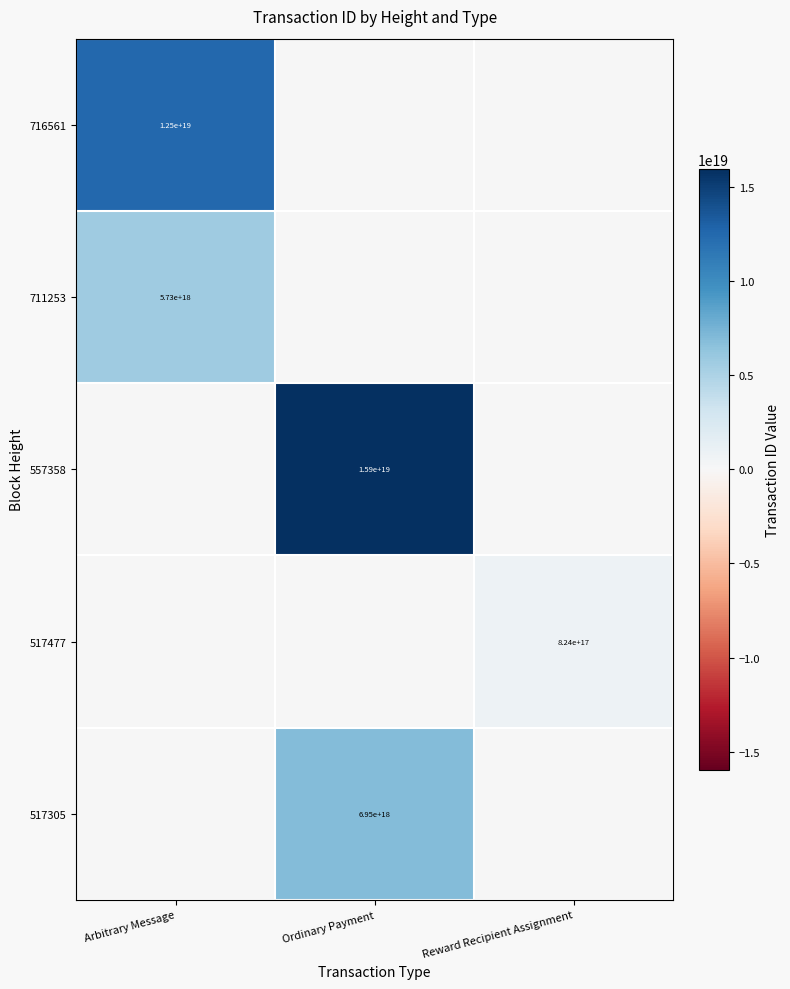

The 517477 series shows 281584573304851072 at Reward Recipient Assignment. True or false?

False